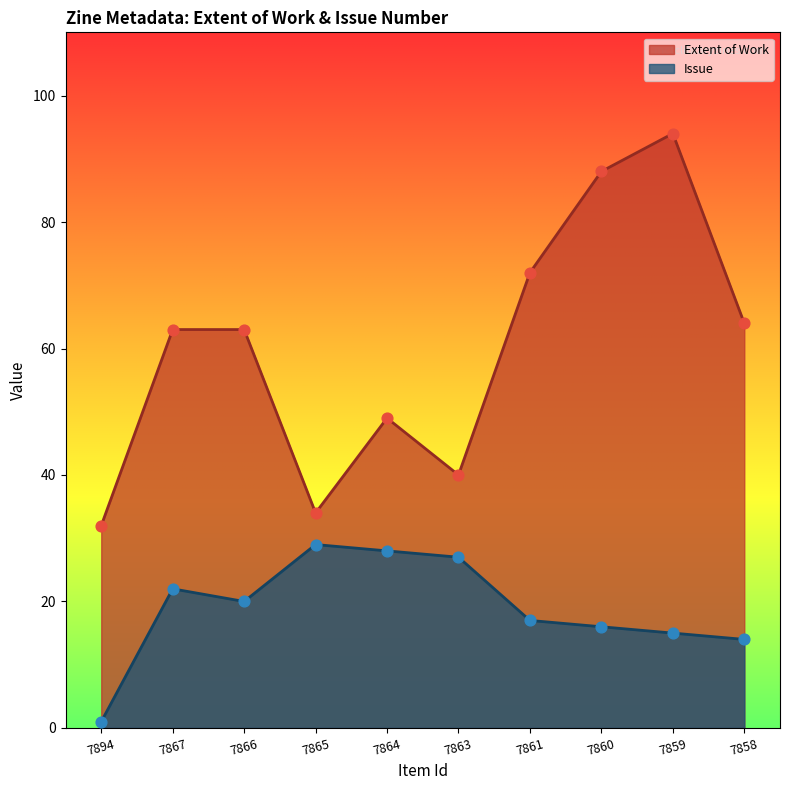

What is the total value across all series at 7863?

67